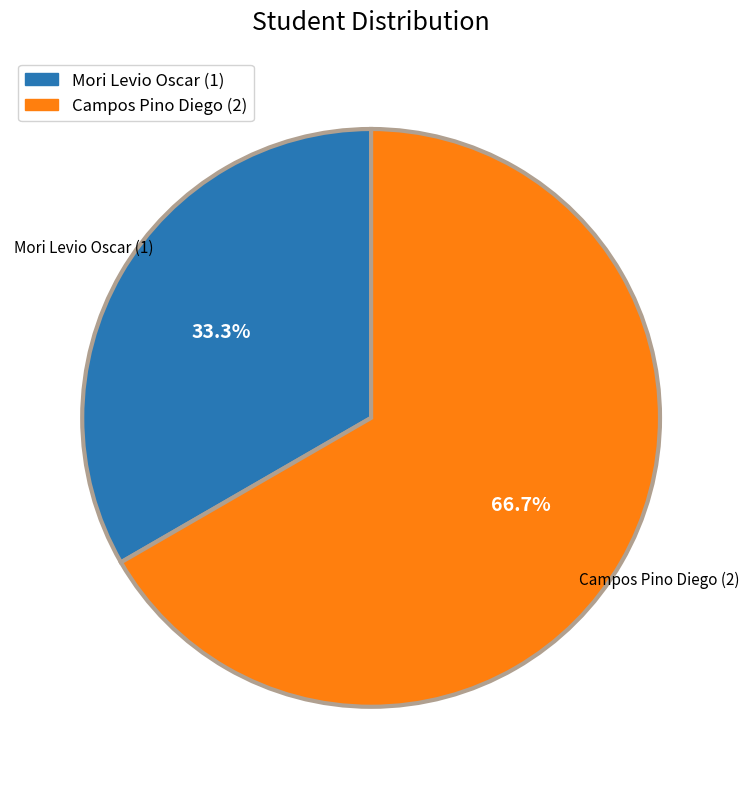

Is it true that Campos Pino Diego is 67% of the pie?

True